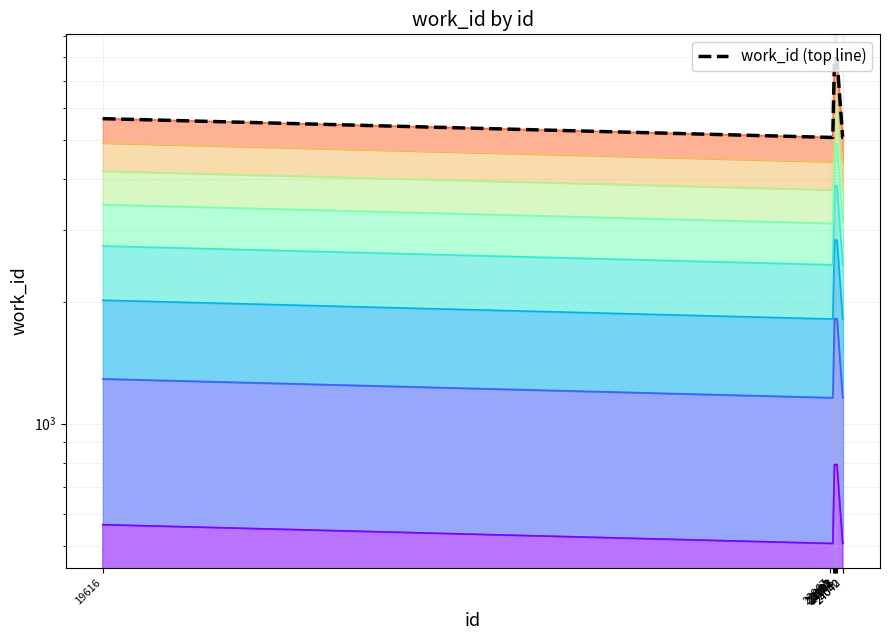

The chart shows a value of 5073 at 24042. True or false?

True